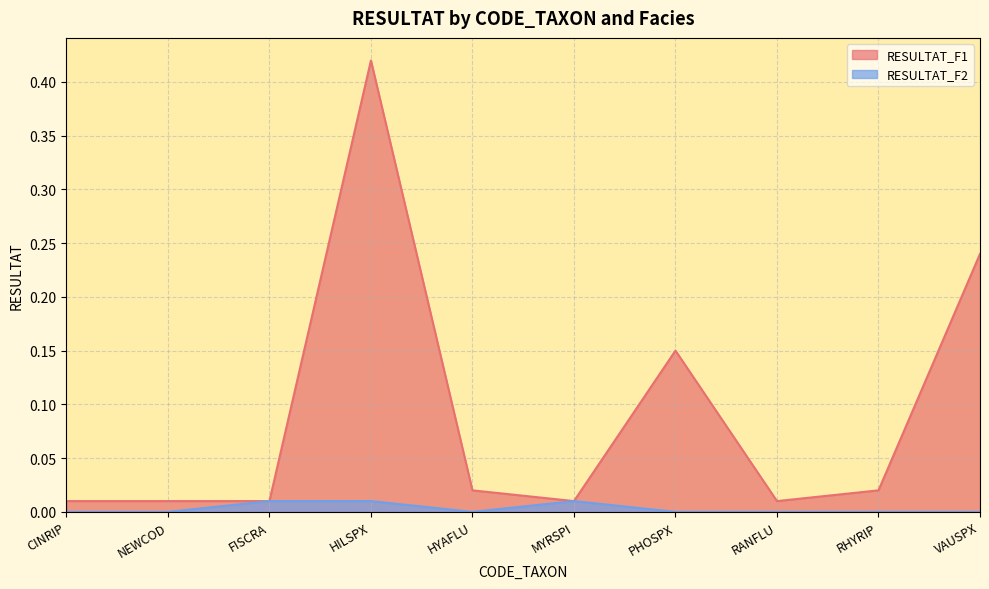

True or false: RESULTAT_F1 has more than 2 interior local peaks.

False